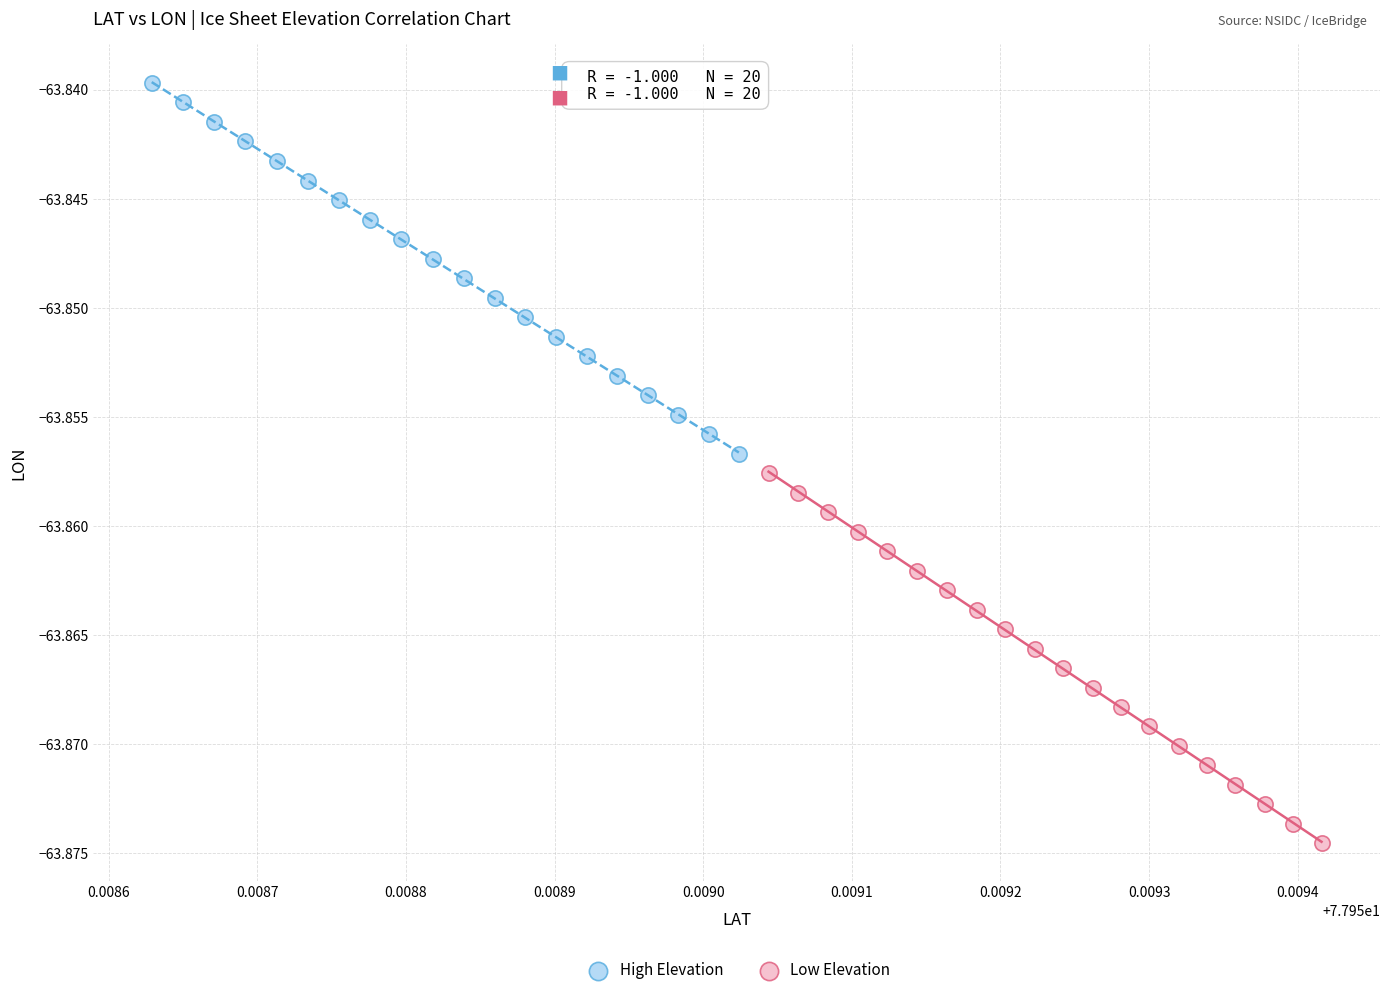

Which series has the widest spread of Y values?

High Elevation